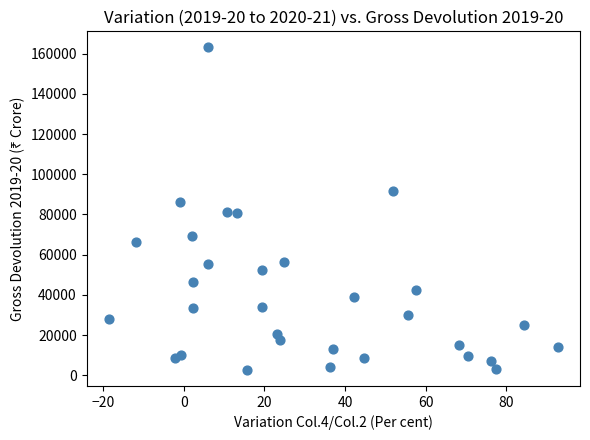

What is the range of Y values (max minus min)?

160448.6